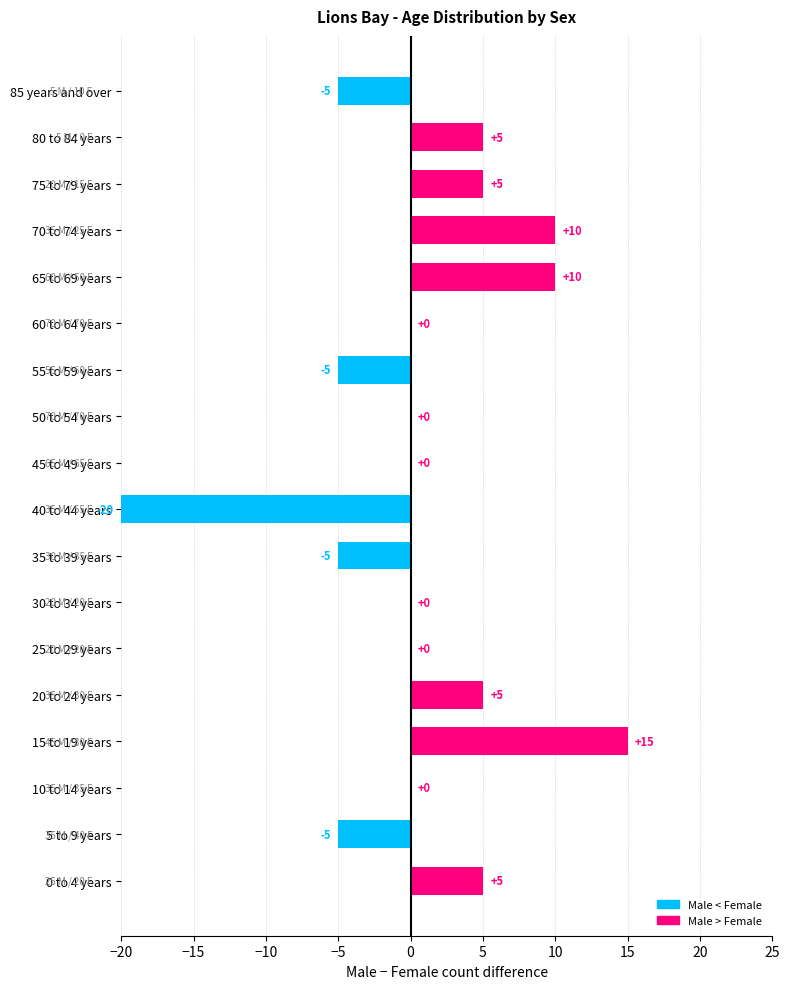

What value does the data have at 80 to 84 years, to the nearest 5?

5